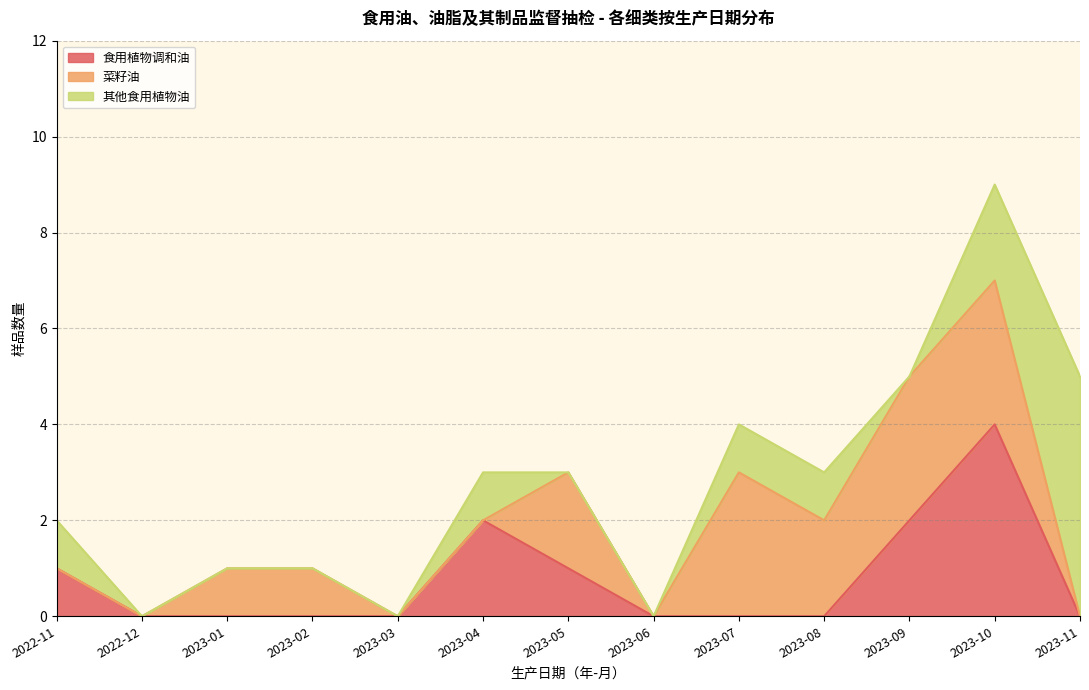

At which category is the sum across all series the highest?

2023-10